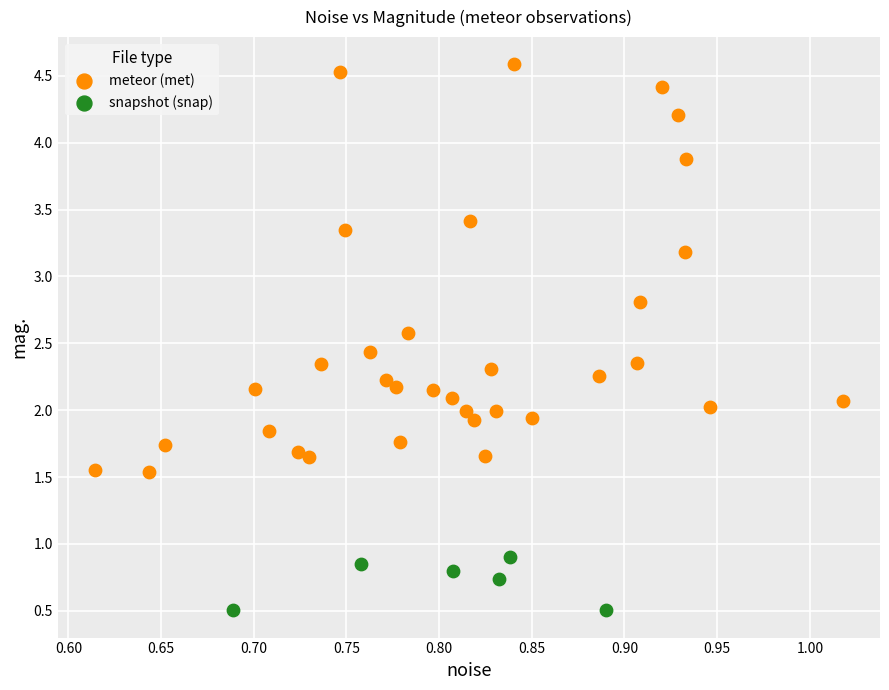

Which series reaches the minimum Y coordinate?

snapshot (snap)